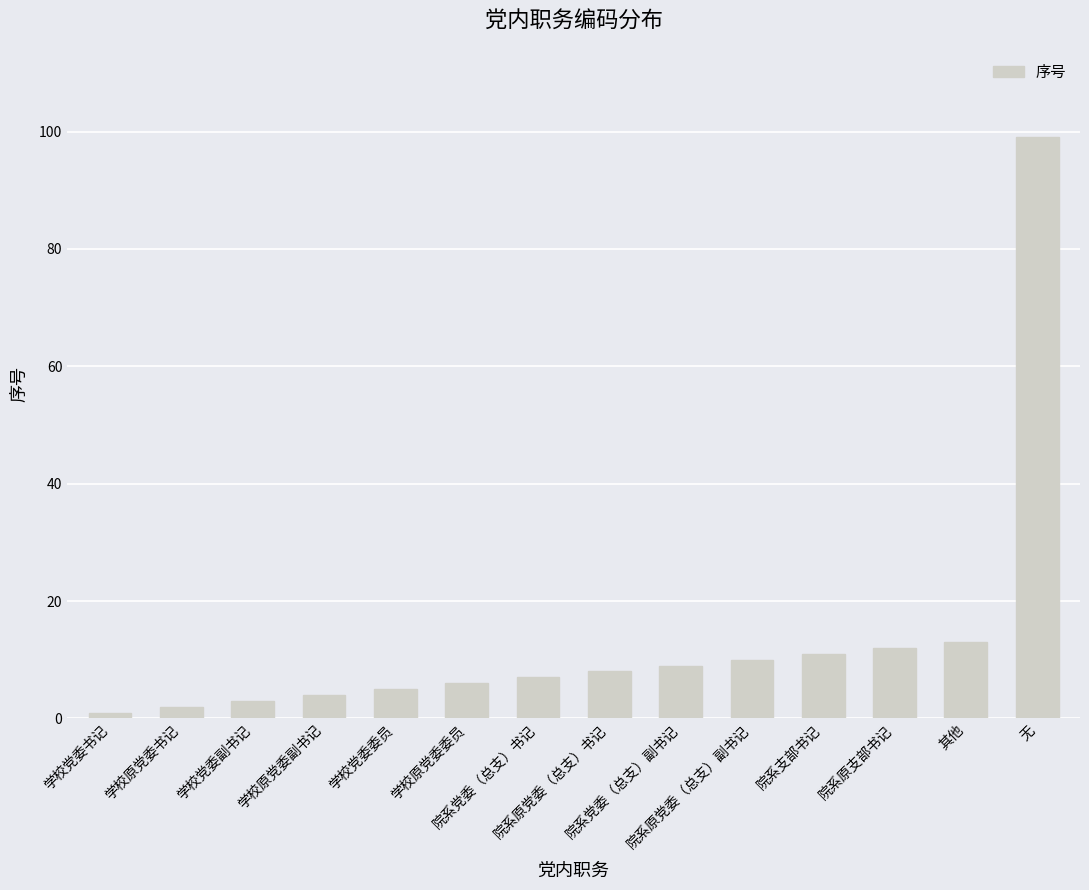

What is the value of the 14th bar from the left?

99